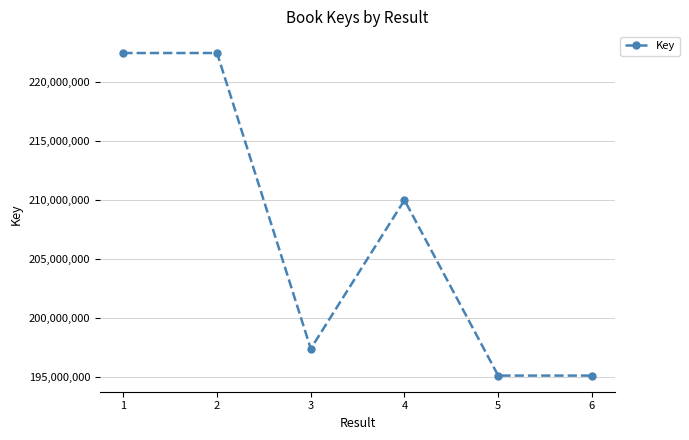

Which has a higher value, 5 or 3?

3